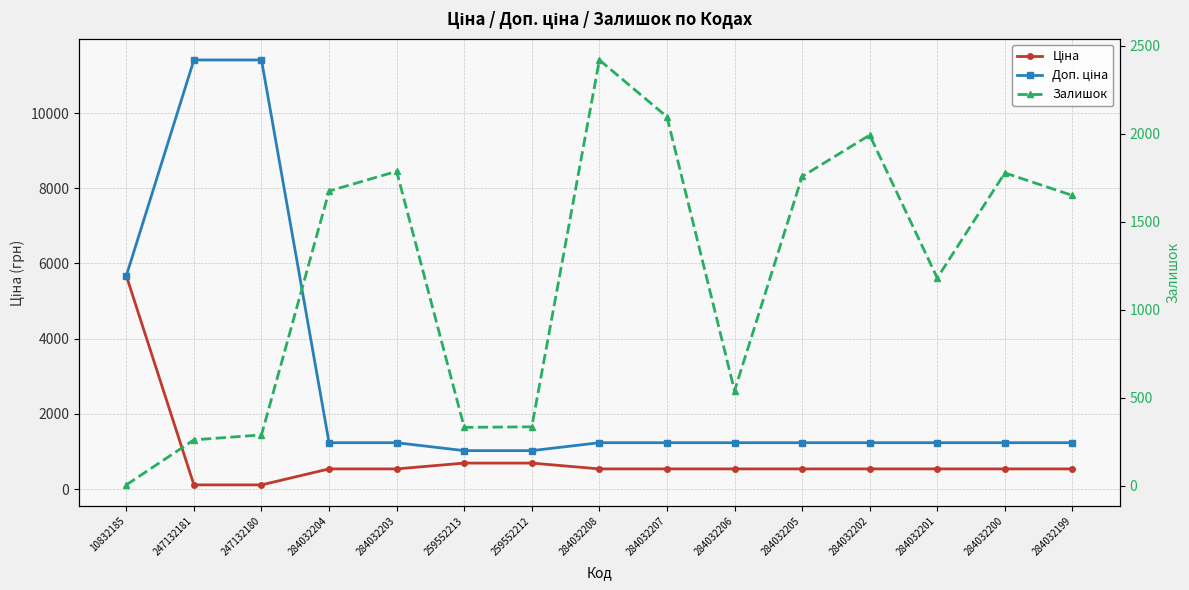

Reading left to right, list all the values displayed in this chart.

Ціна: 10832185=5673.8	247132181=114.1	247132180=114.1	284032204=539.0	284032203=539.0	259552213=693.7	259552212=693.7	284032208=539.0	284032207=539.0	284032206=539.0	284032205=539.0	284032202=539.0	284032201=539.0	284032200=539.0	284032199=539.0
Доп. ціна: 10832185=5673.8	247132181=11410.0	247132180=11410.0	284032204=1235.4	284032203=1235.4	259552213=1024.6	259552212=1024.6	284032208=1235.4	284032207=1235.4	284032206=1235.4	284032205=1235.4	284032202=1235.4	284032201=1235.4	284032200=1235.4	284032199=1235.4
Залишок: 10832185=4.0	247132181=260.0	247132180=288.0	284032204=1674.0	284032203=1786.0	259552213=331.0	259552212=334.0	284032208=2419.0	284032207=2096.0	284032206=539.0	284032205=1757.0	284032202=1992.0	284032201=1180.0	284032200=1777.0	284032199=1649.0